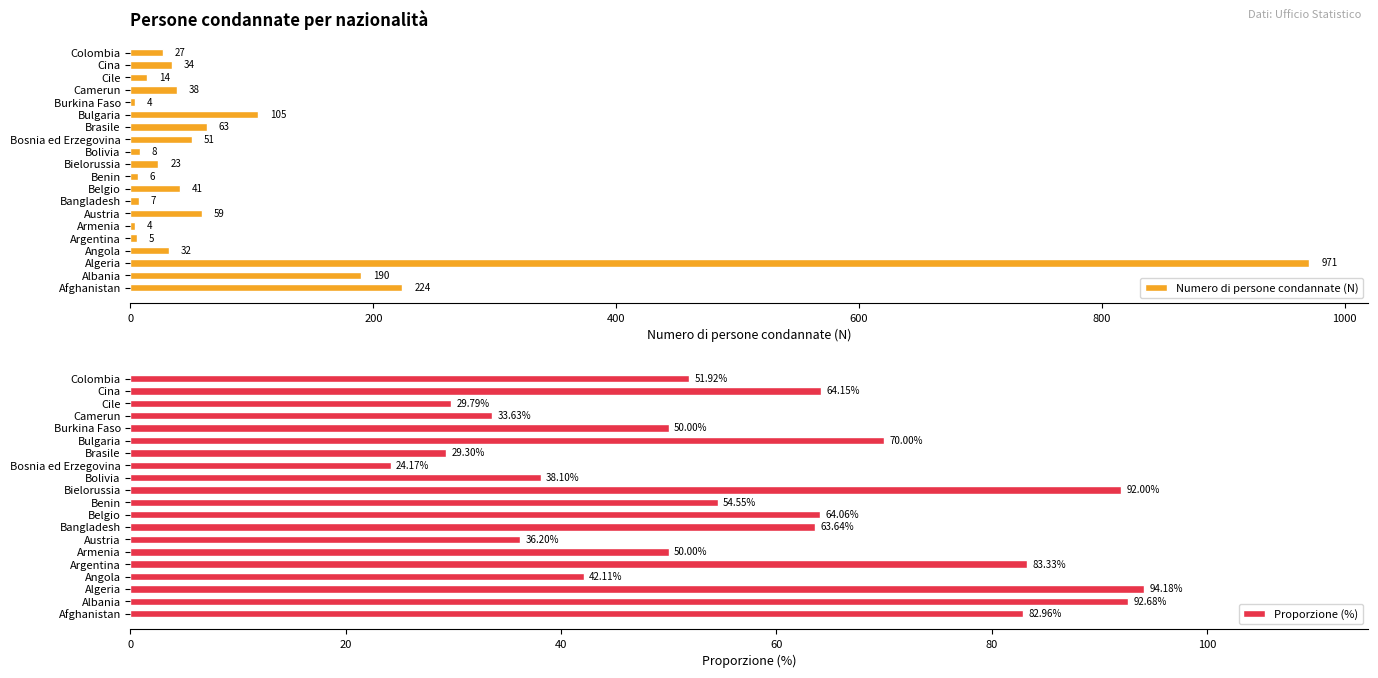

Which category has the highest value in the Numero di persone condannate (N) series?

Algeria